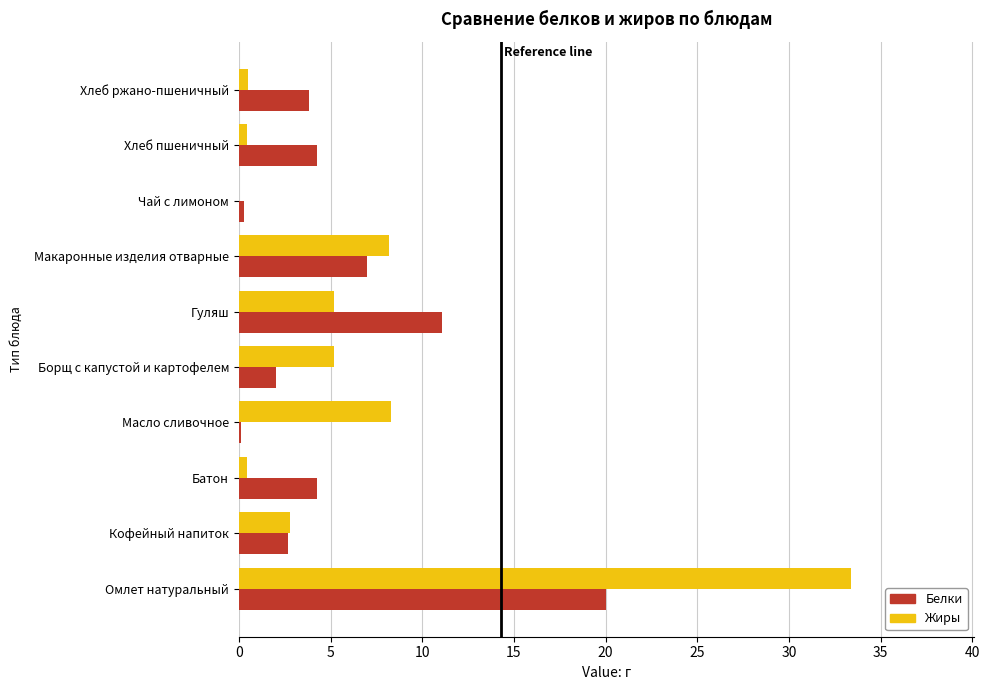

What is the greatest value displayed?

33.4